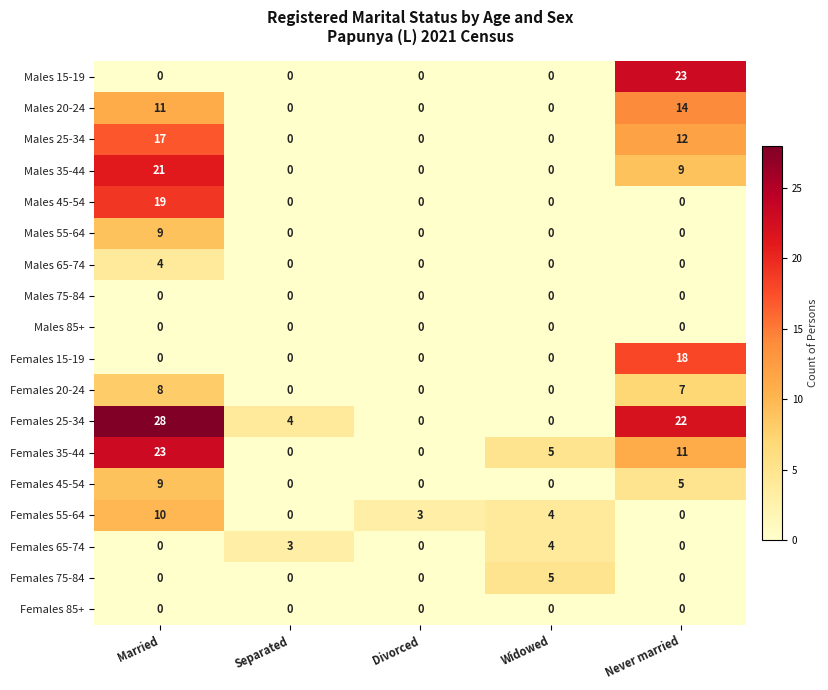

What is the sum of all Females 45-54 values?

14